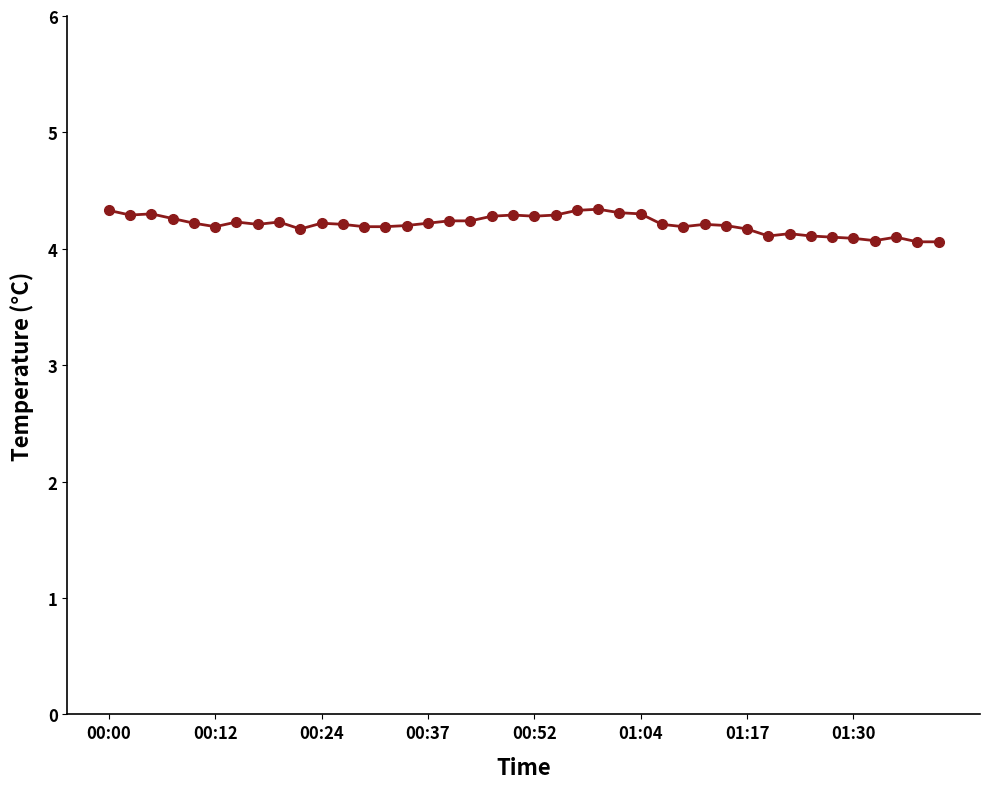

What is the value of the 40th point from the left?

4.1